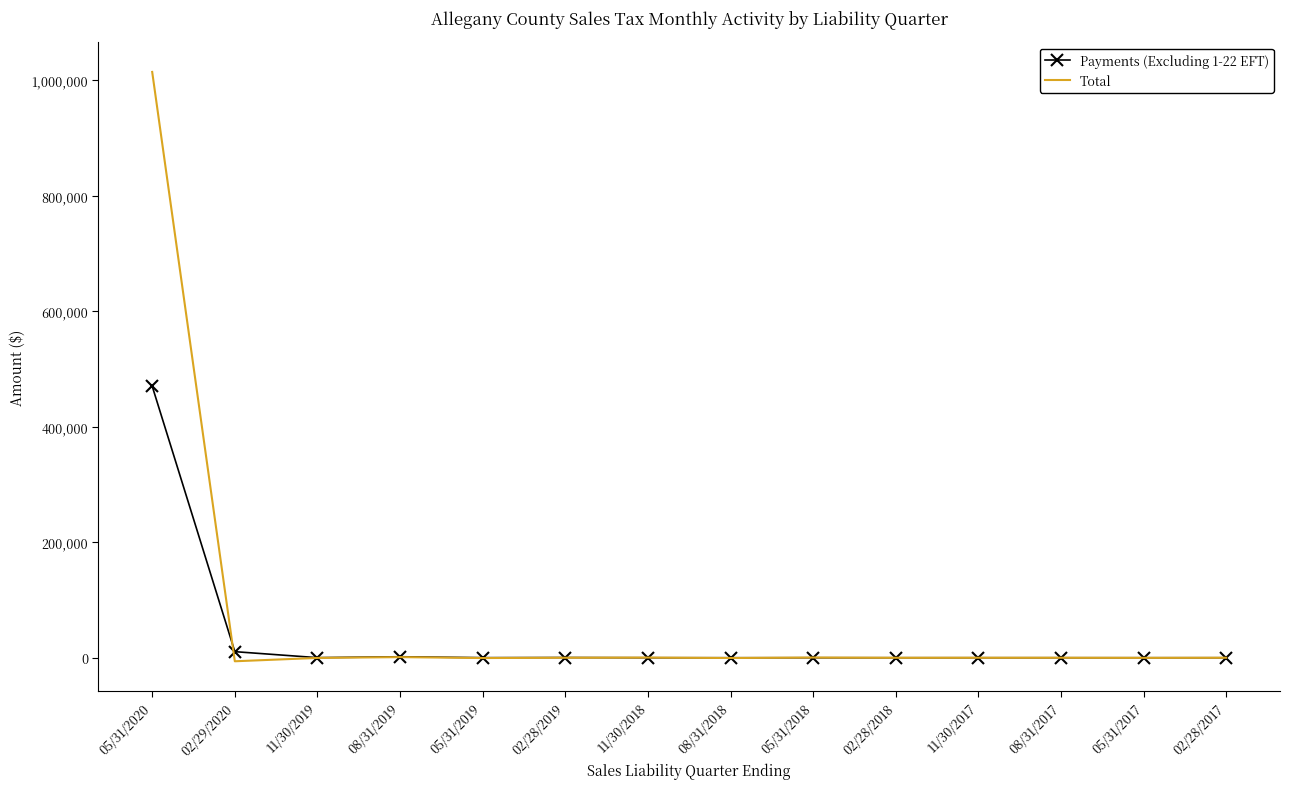

Which category has the highest value in the Total series?

05/31/2020